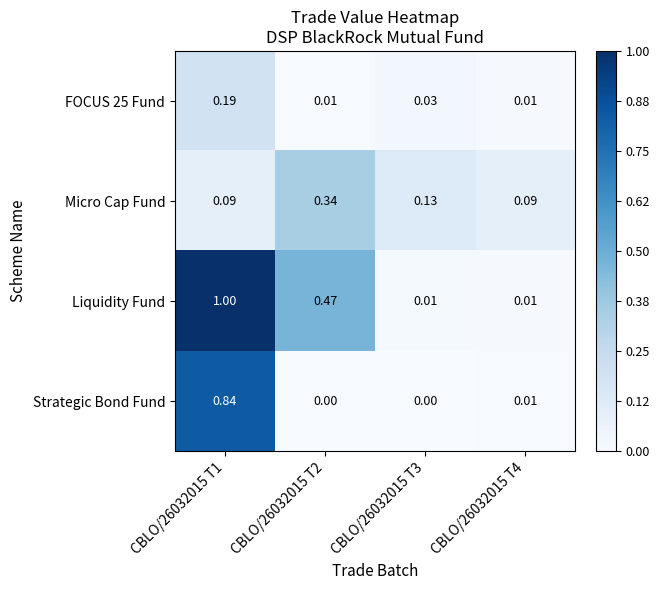

Which series has the largest range (max minus min)?

Liquidity Fund